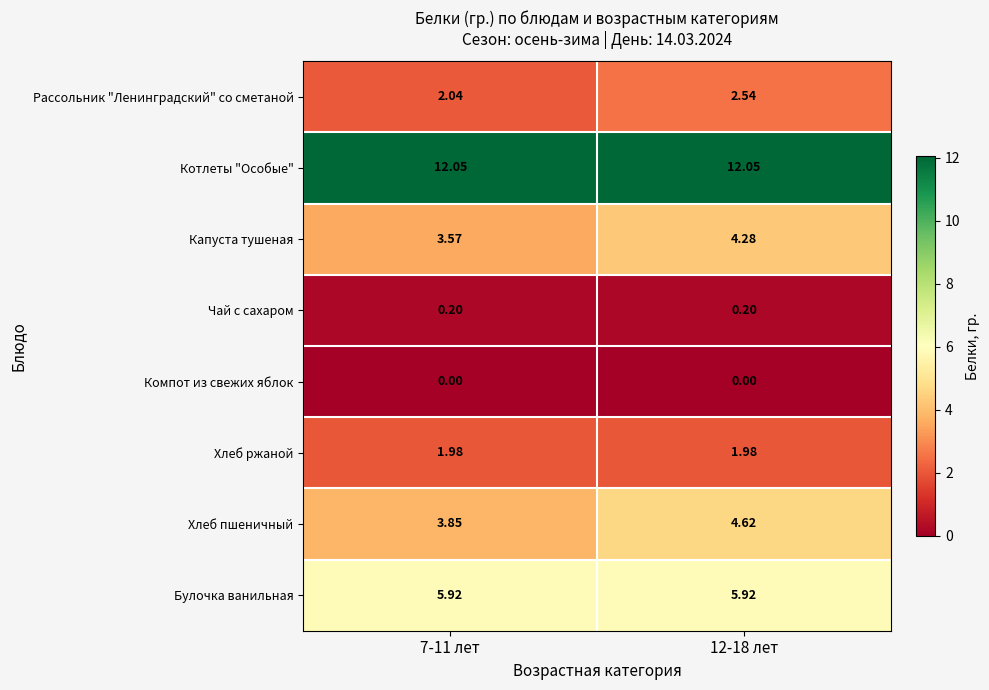

Which series has the largest range (max minus min)?

Хлеб пшеничный